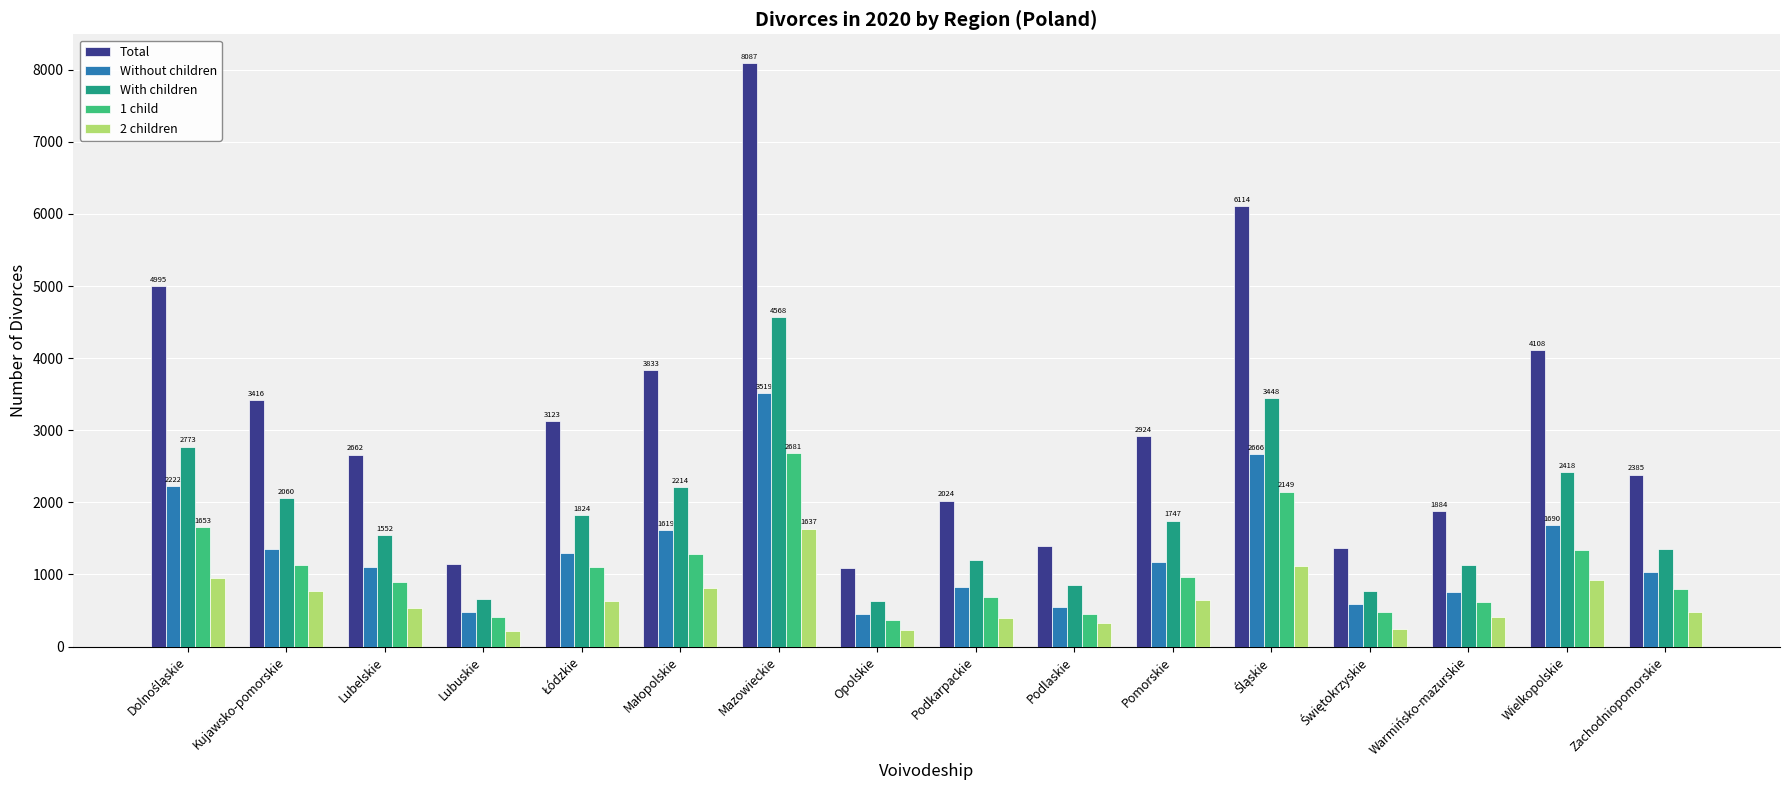

Is it true that With children equals 1127 at Warmińsko-mazurskie?

True